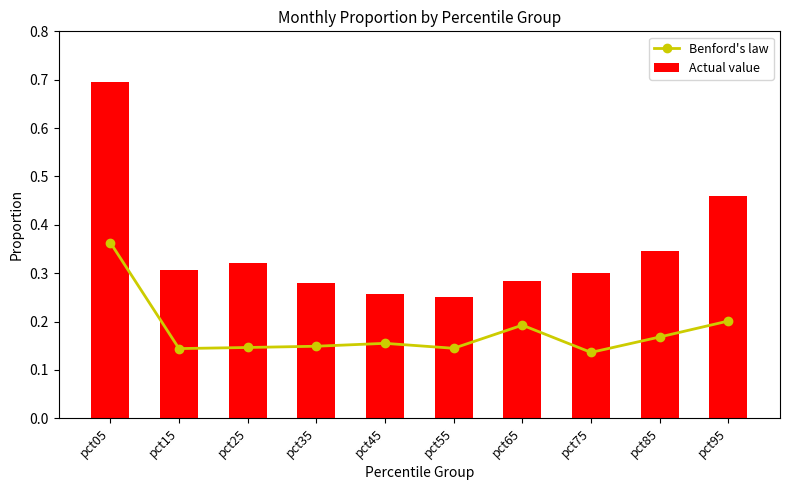

What is the difference between the maximum and minimum values in the Actual value series?

0.4